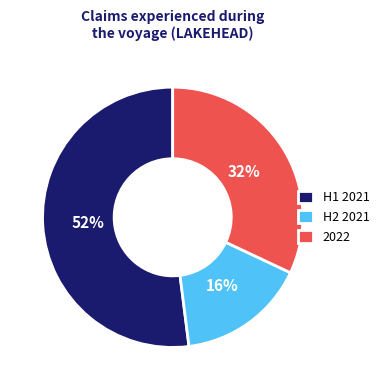

Is it true that 2022 is 32% of the pie?

True